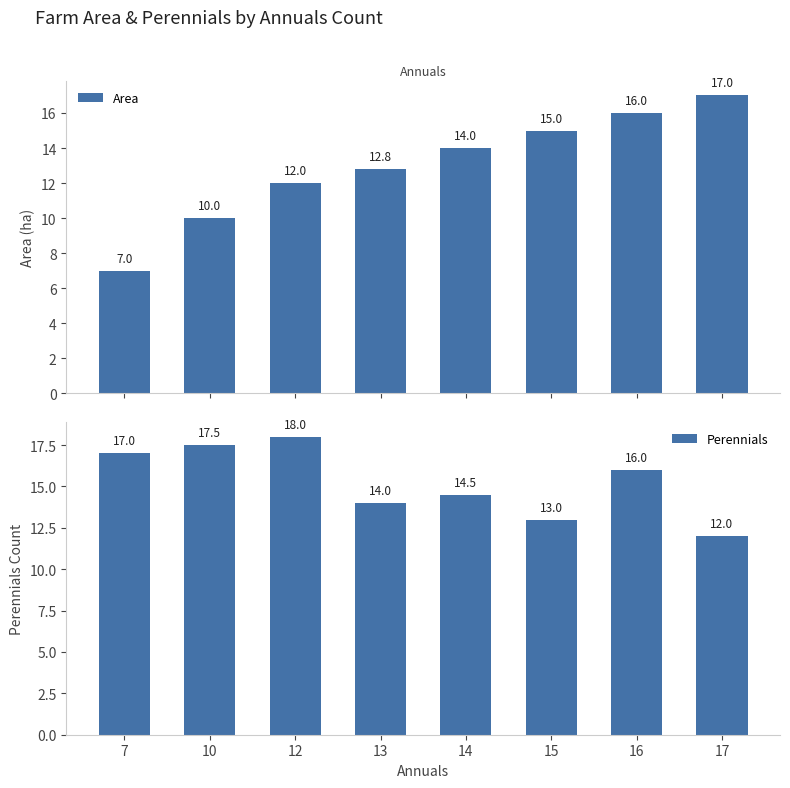

Reading left to right, what are all the values shown in this chart?

Area: 7.0	10.0	12.0	12.8	14.0	15.0	16.0	17.0
Perennials: 17.0	17.5	18.0	14.0	14.5	13.0	16.0	12.0